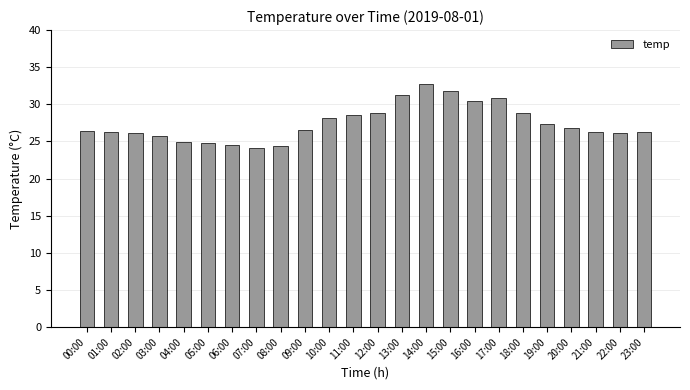

What is the ratio of the value at 15:00 to the value at 05:00?

1.3